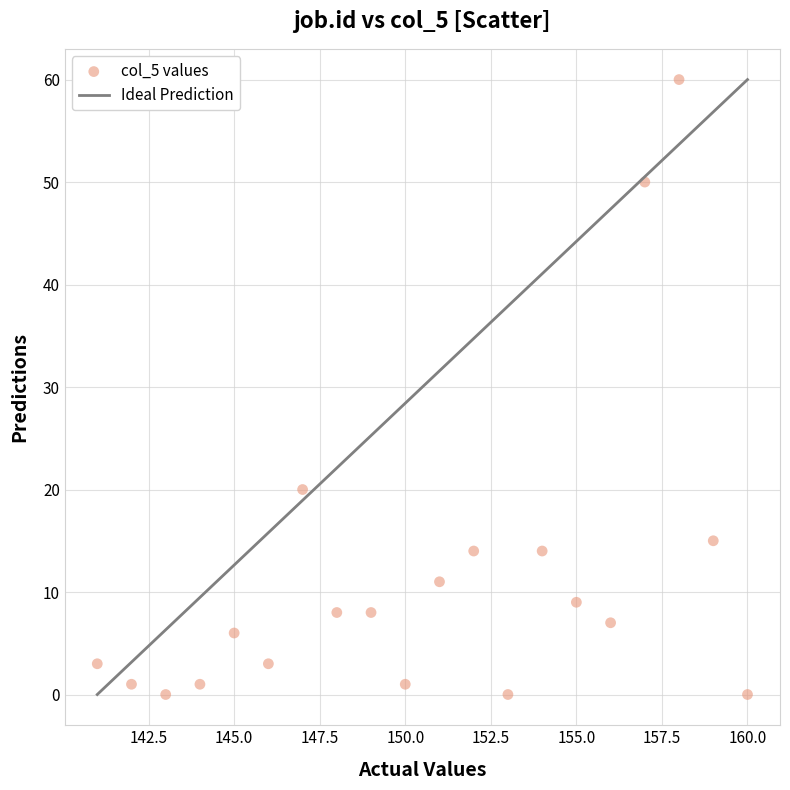

What is the range of Y values (max minus min)?

60